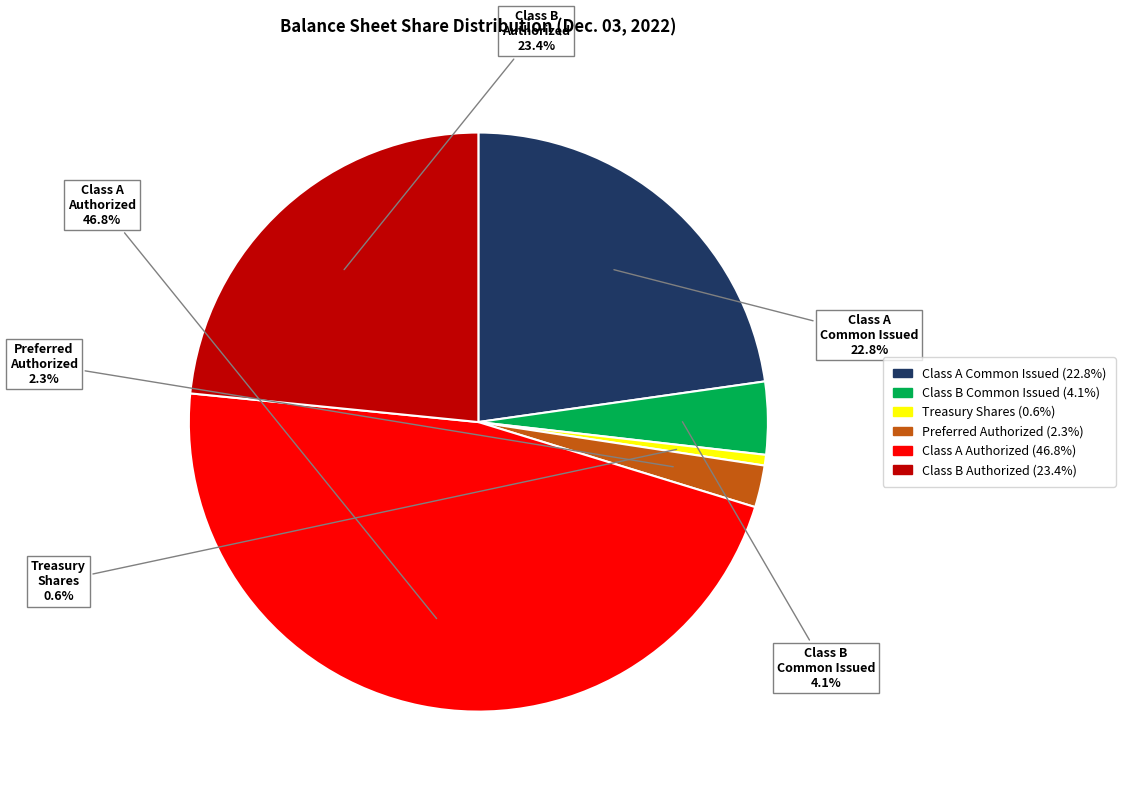

Is there any slice that represents more than half of the pie?

No